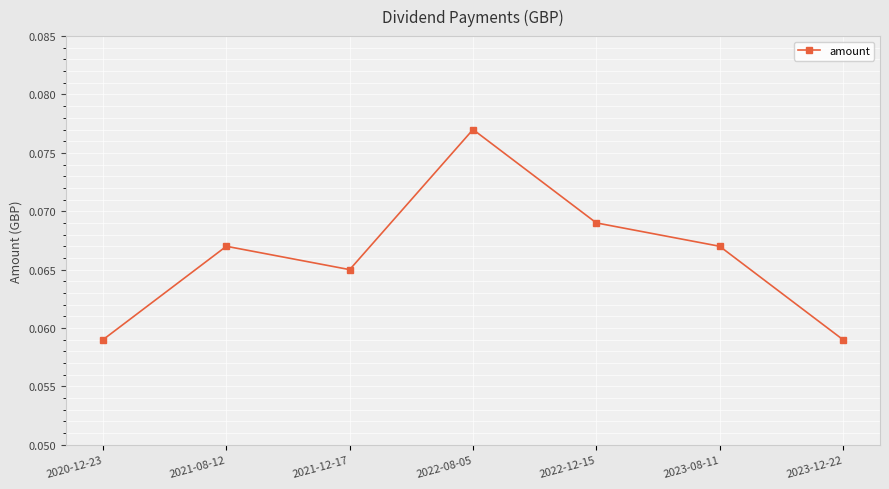

Which category has the highest value across all series?

2022-08-05